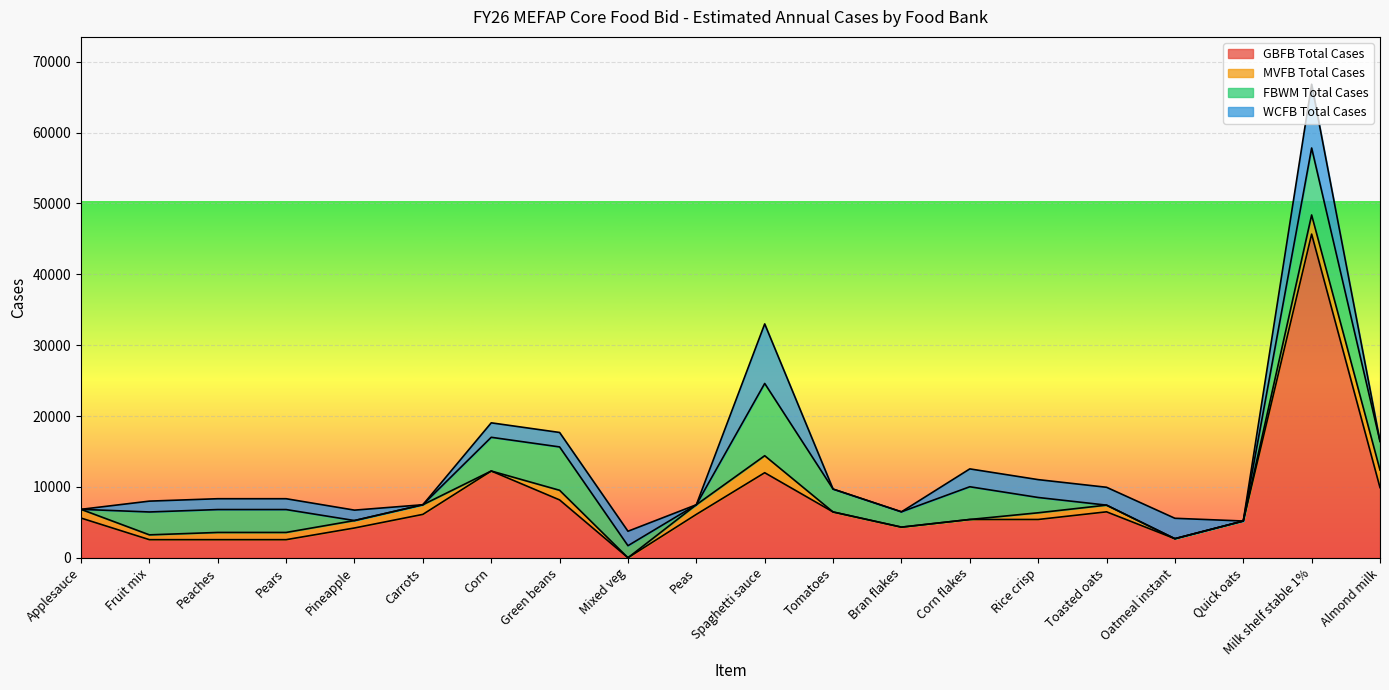

Reading left to right, list all the values displayed in this chart.

GBFB Total Cases: Applesauce=5600	Fruit mix=2550	Peaches=2550	Pears=2550	Pineapple=4200	Carrots=6120	Corn=12240	Green beans=8160	Mixed veg=0	Peas=6120	Spaghetti sauce=12000	Tomatoes=6460	Bran flakes=4320	Corn flakes=5400	Rice crisp=5400	Toasted oats=6480	Oatmeal instant=2688	Quick oats=5184	Milk shelf stable 1%=45675	Almond milk=9900
MVFB Total Cases: Applesauce=1232	Fruit mix=680	Peaches=1020	Pears=1020	Pineapple=1050	Carrots=1360	Corn=0	Green beans=1360	Mixed veg=0	Peas=1360	Spaghetti sauce=2400	Tomatoes=0	Bran flakes=0	Corn flakes=0	Rice crisp=945	Toasted oats=945	Oatmeal instant=0	Quick oats=0	Milk shelf stable 1%=2700	Almond milk=2475
FBWM Total Cases: Applesauce=0	Fruit mix=3230	Peaches=3230	Pears=3230	Pineapple=0	Carrots=0	Corn=4760	Green beans=6120	Mixed veg=1700	Peas=0	Spaghetti sauce=10200	Tomatoes=3230	Bran flakes=2160	Corn flakes=4620	Rice crisp=2160	Toasted oats=0	Oatmeal instant=0	Quick oats=0	Milk shelf stable 1%=9450	Almond milk=4050
WCFB Total Cases: Applesauce=0	Fruit mix=1530	Peaches=1530	Pears=1530	Pineapple=1470	Carrots=0	Corn=2040	Green beans=2040	Mixed veg=2040	Peas=0	Spaghetti sauce=8400	Tomatoes=0	Bran flakes=0	Corn flakes=2520	Rice crisp=2520	Toasted oats=2520	Oatmeal instant=2880	Quick oats=0	Milk shelf stable 1%=9000	Almond milk=0